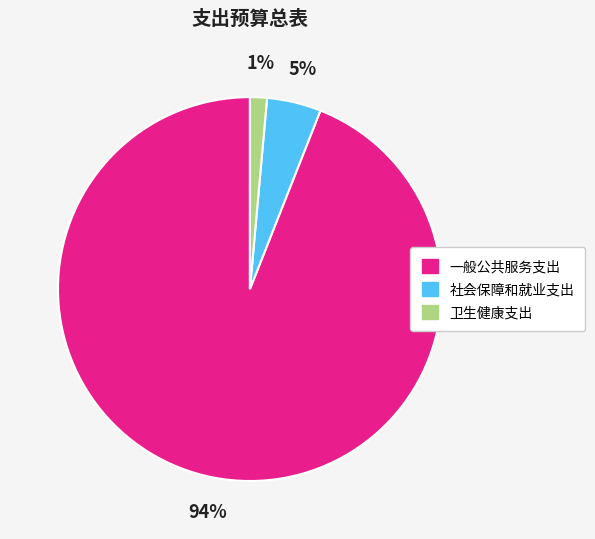

True or false: 一般公共服务支出 accounts for 99% of the total.

False